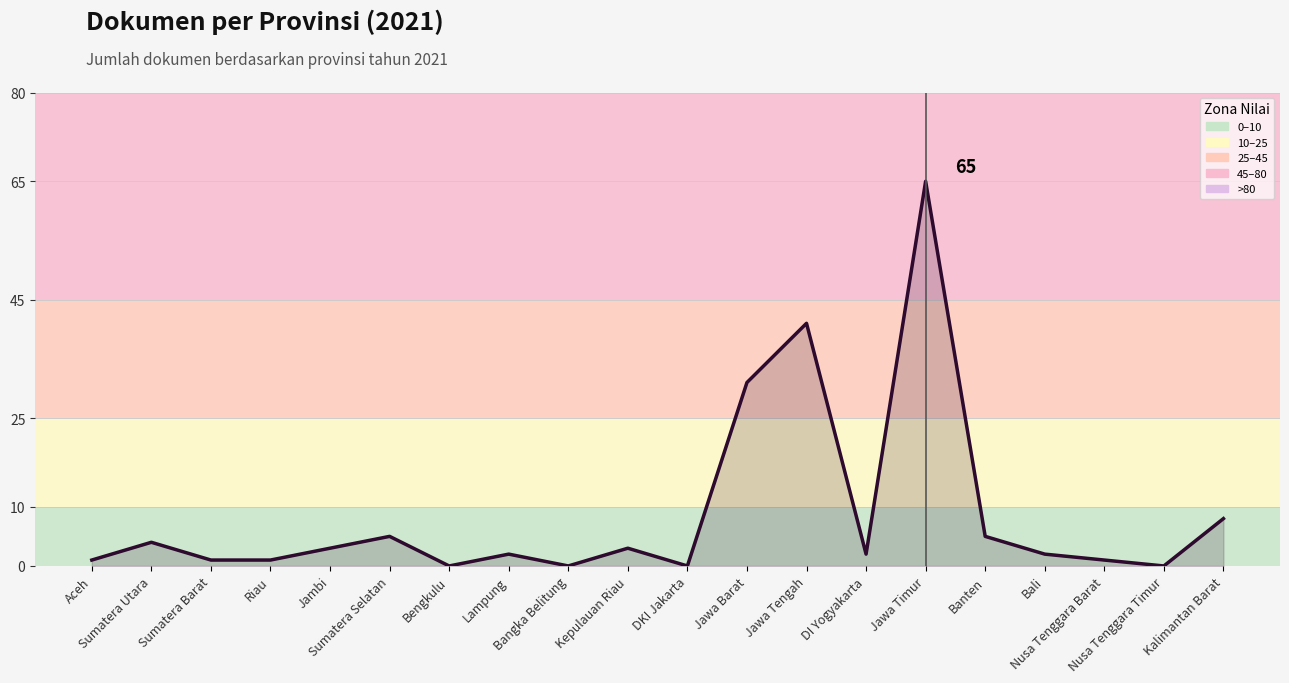

What is the difference between the maximum and minimum values?

65